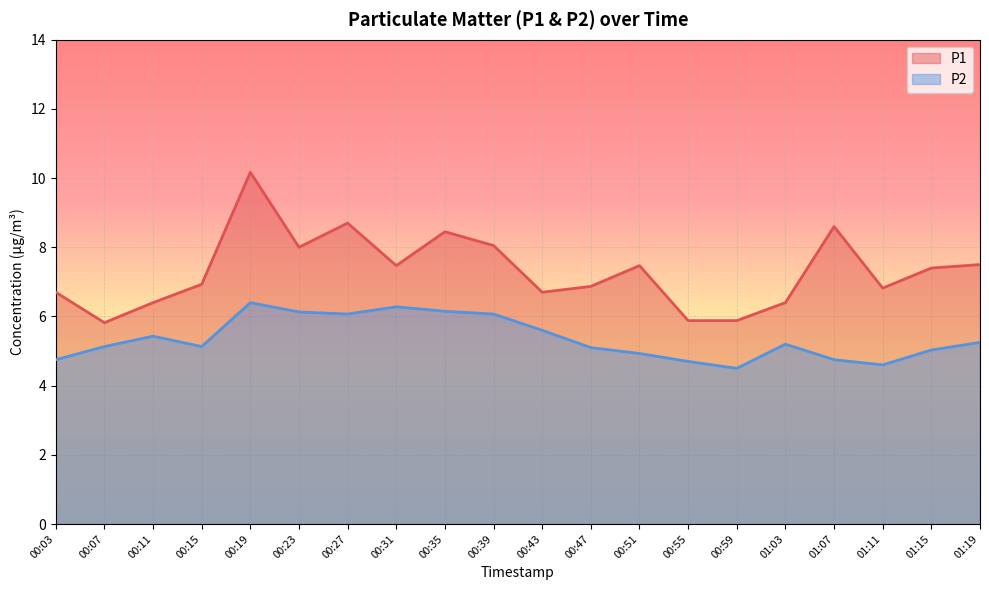

What is the difference between the highest and lowest values at 00:47?

1.8